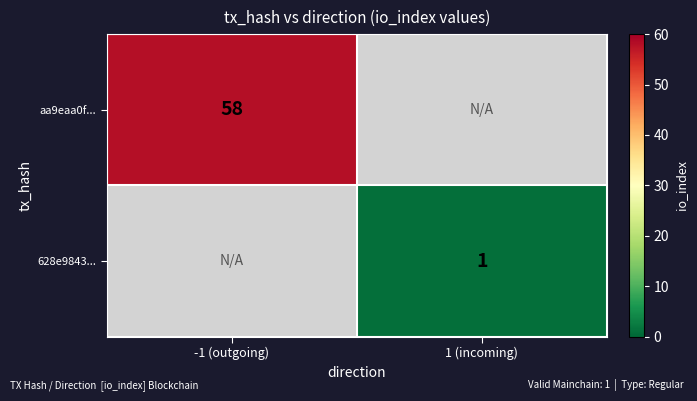

True or false: 628e9843... has a value of 1 at 1 (incoming).

True